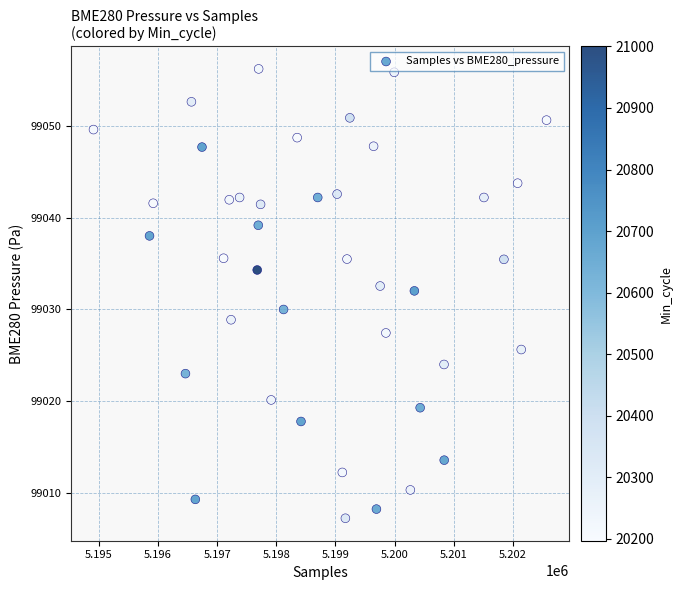

What is the range of X values (max minus min)?

7665.0